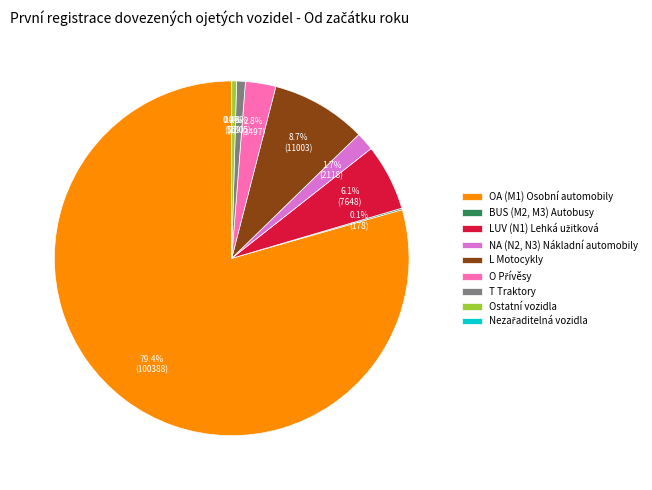

What is the largest slice in the pie chart?

OA (M1) Osobní automobily